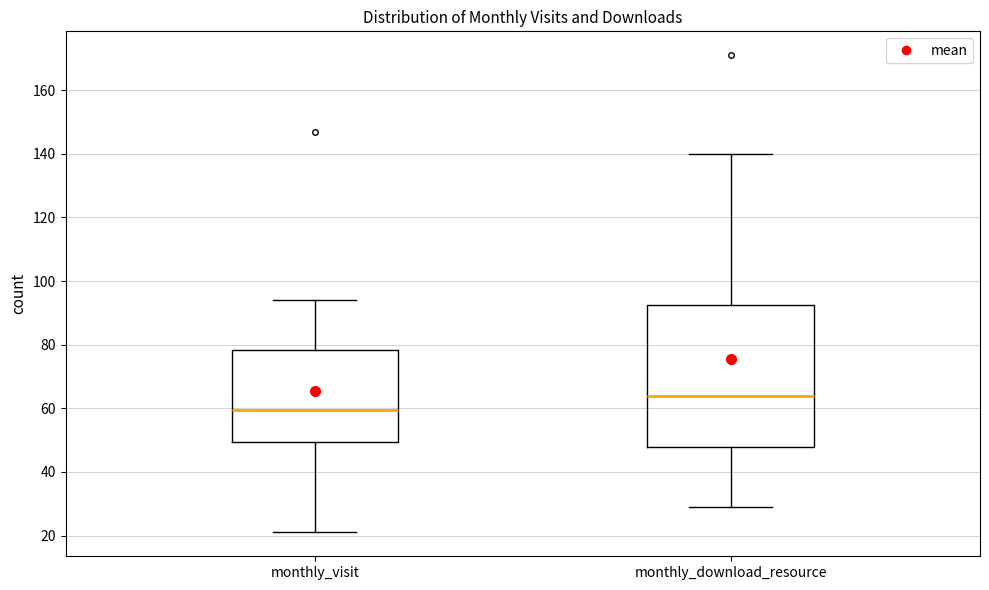

Reading left to right, read every box against the y-axis: the position of its median line, the range the box covers, and the ends of its whiskers. The values are not printed on the chart, so give them approximately, as read against the axis.

monthly_visit: median 60, box 50 to 78, whiskers 22 to 94
monthly_download_resource: median 64, box 48 to 92, whiskers 30 to 140